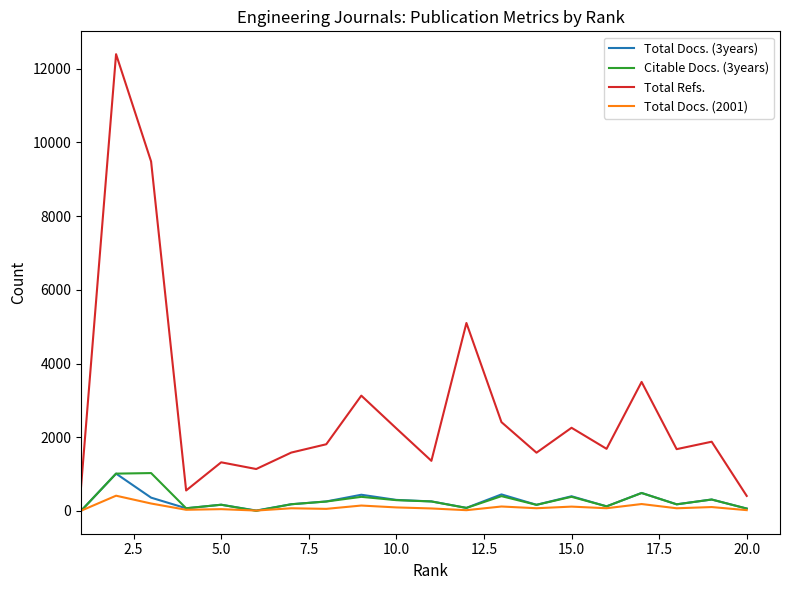

Does the chart display data point markers on the line(s)?

No